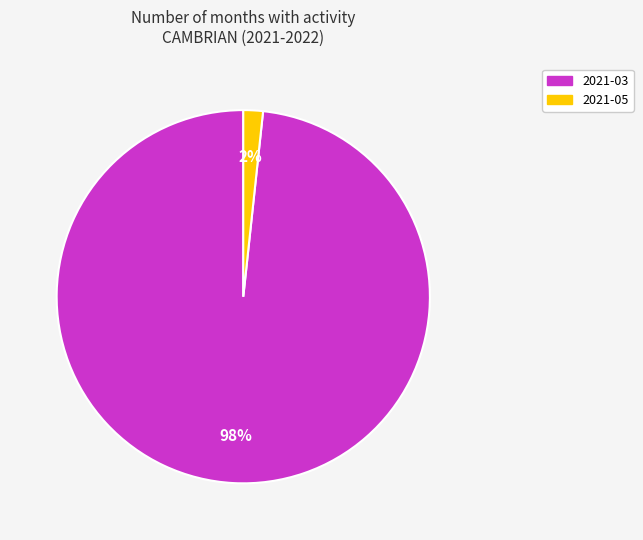

Which category accounts for the majority?

2021-03